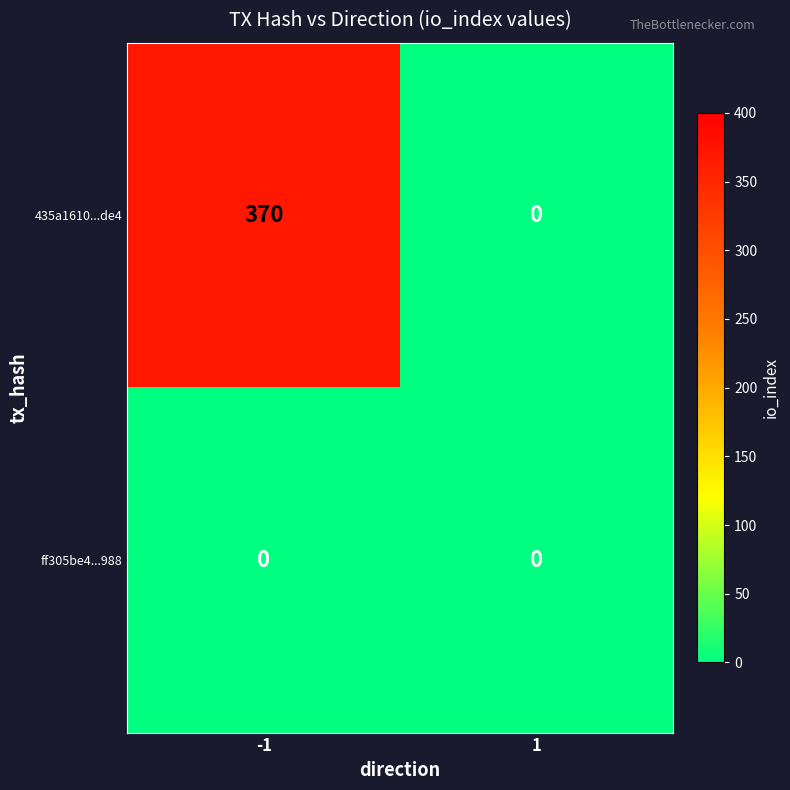

Reading left to right, extract all data points from this chart.

435a1610...de4: -1=370	1=0
ff305be4...988: -1=0	1=0